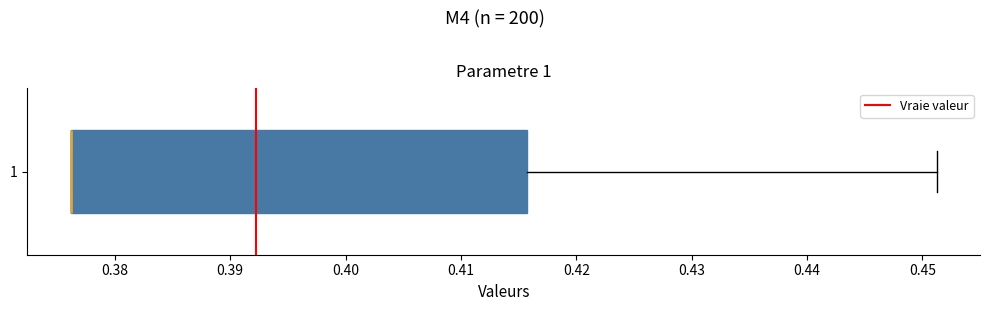

Where is the left edge of the box at y = 1 on the x-axis? The values are not printed on the chart, so give them approximately, as read against the axis.

0.376